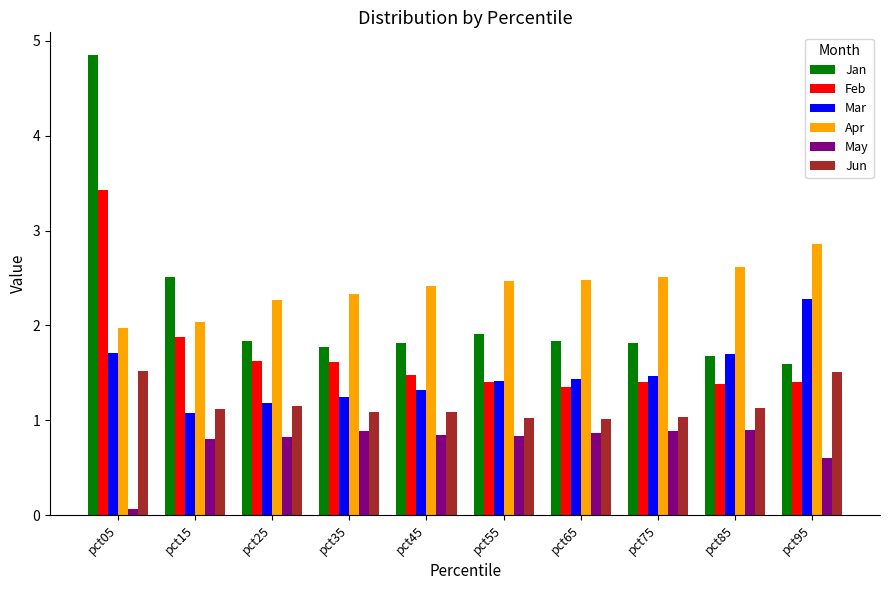

Does the chart contain stacked bars?

No